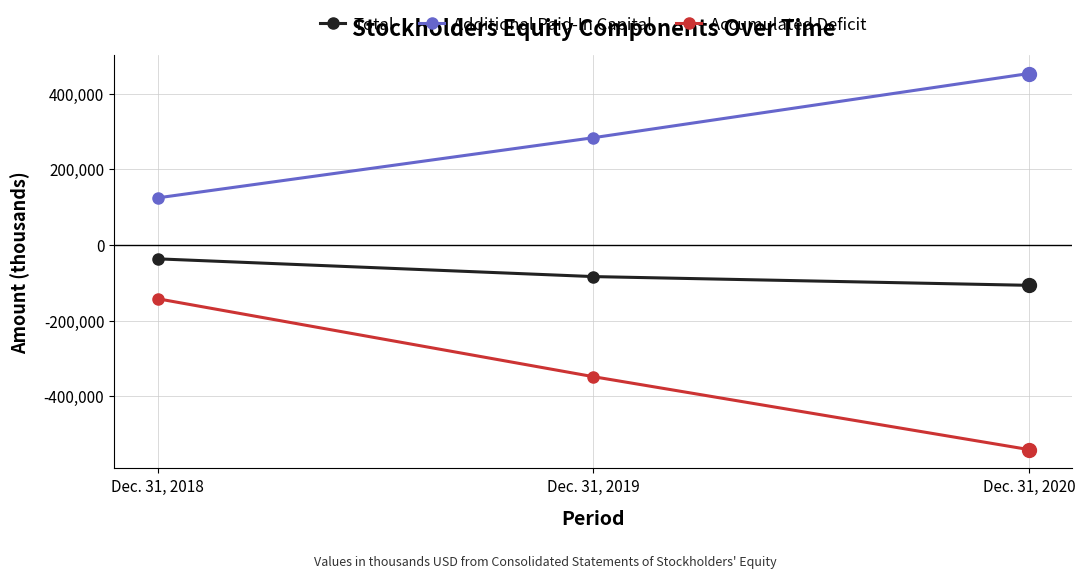

Where is Total nearest to the value -71981?

Dec. 31, 2019